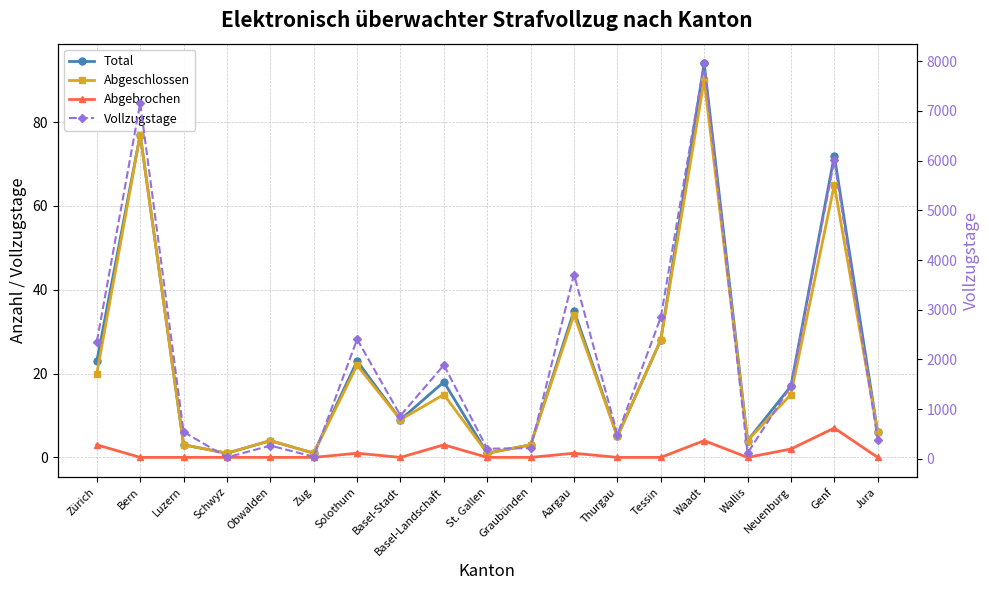

What is the highest value of the Abgebrochen series?

7